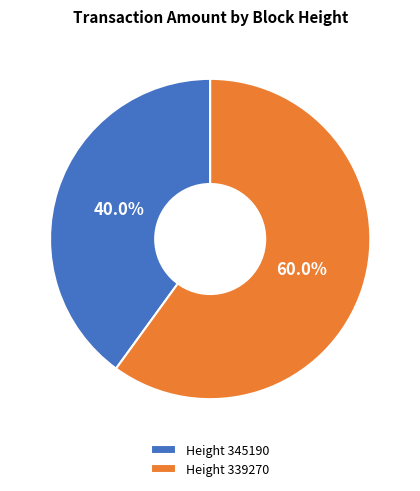

What is the ratio of the value at Height 339270 to the value at Height 345190?

1.5